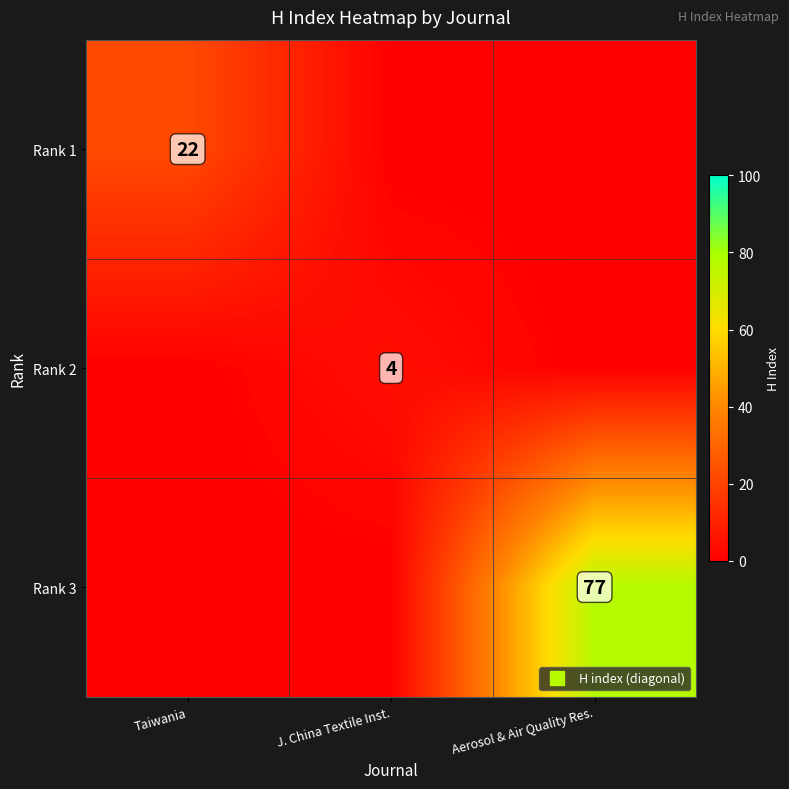

How many distinct data groups are displayed?

3